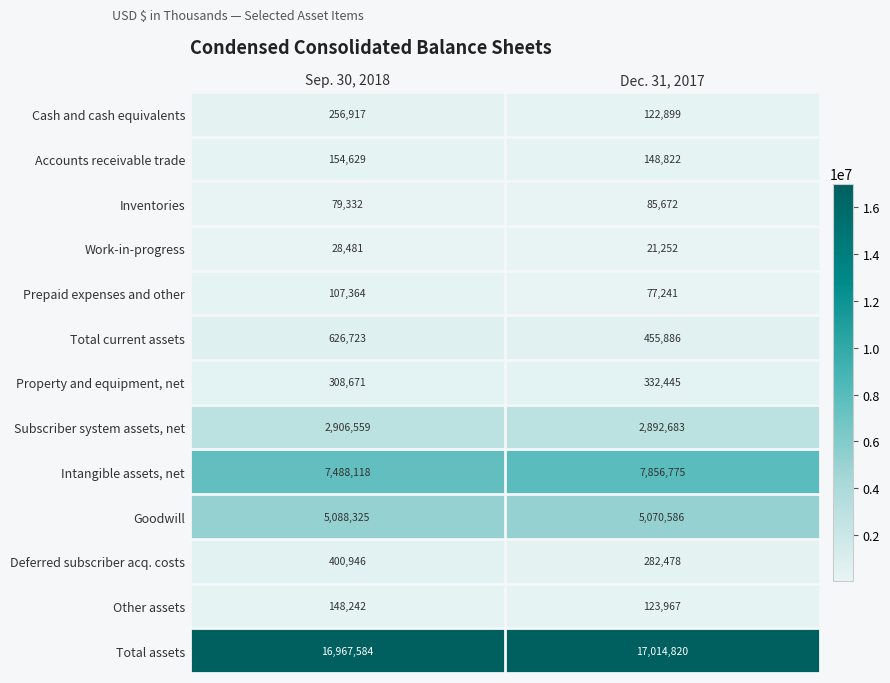

What is the smallest value displayed?

21252